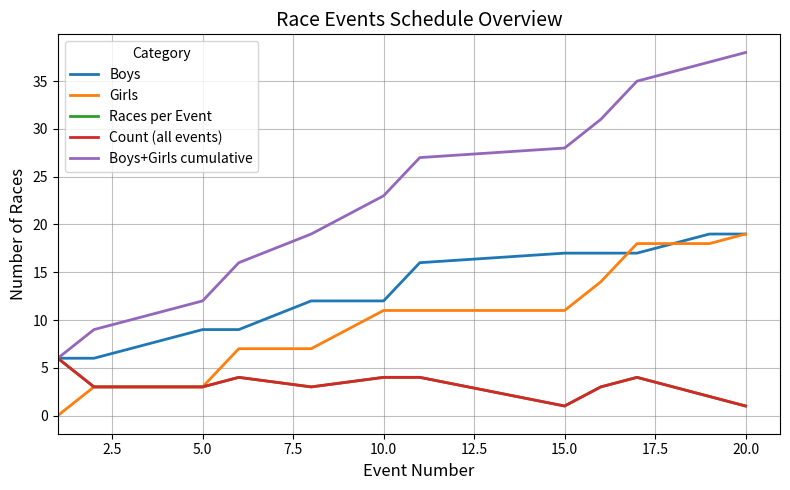

True or false: Boys+Girls cumulative has more than 2 interior local peaks.

False